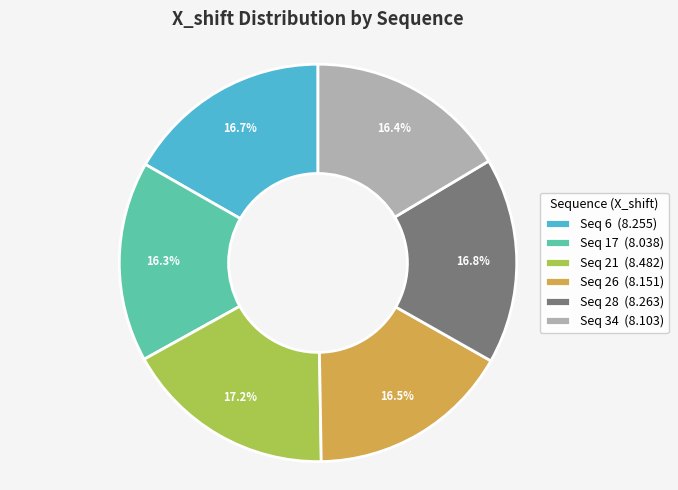

Does any single category account for the majority?

No